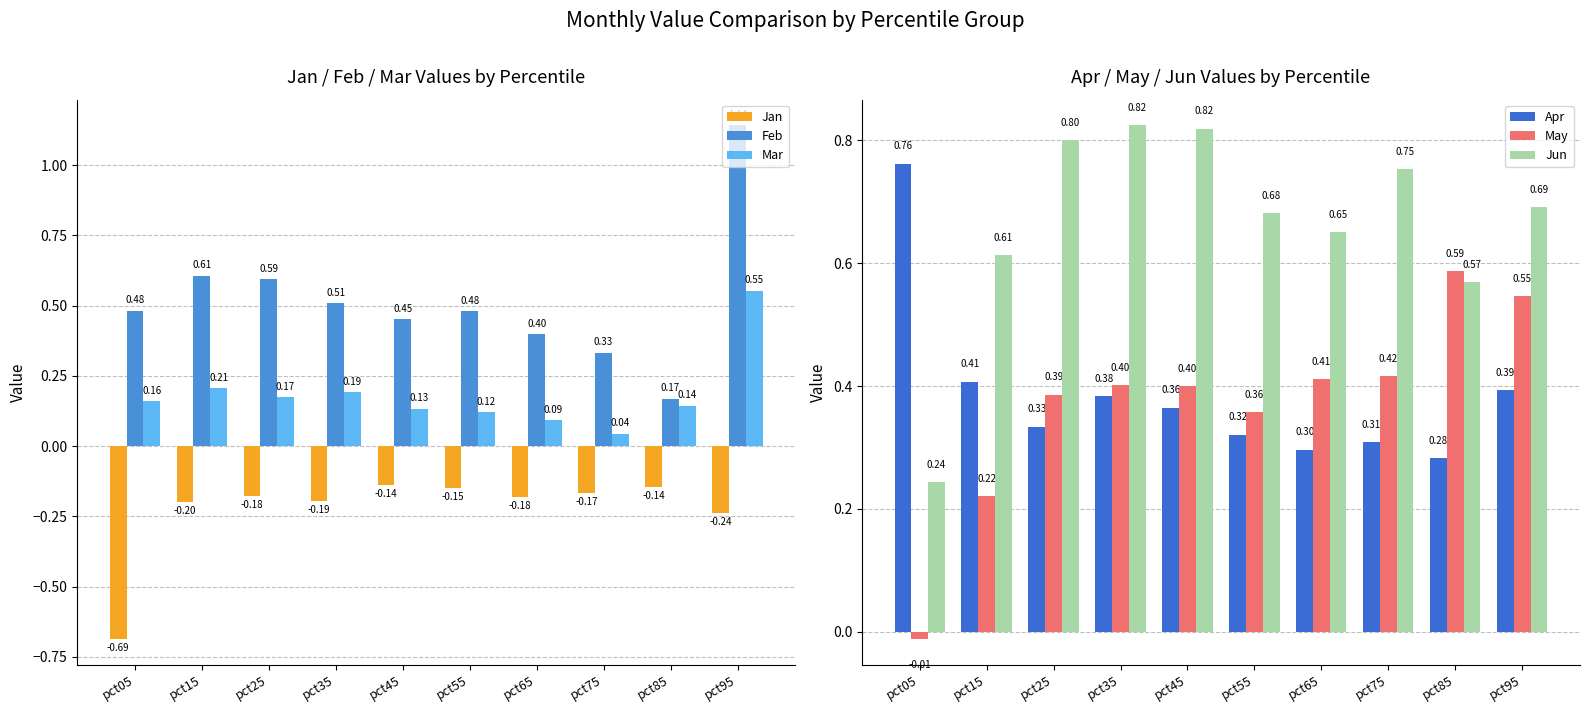

How many bars are there in total?

60